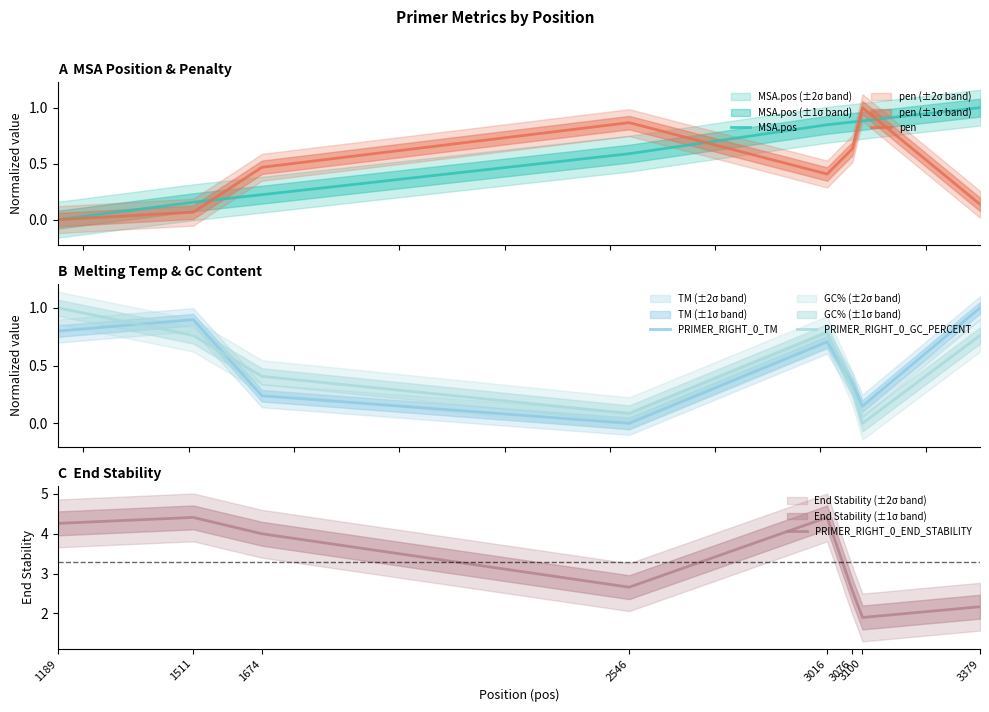

What is the total value across all series at 1511?

6.3